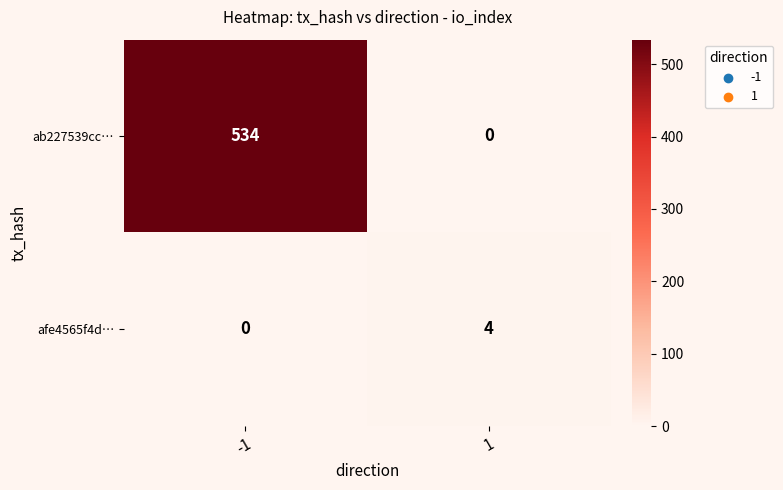

The ab227539cc… series shows 235 at -1. True or false?

False